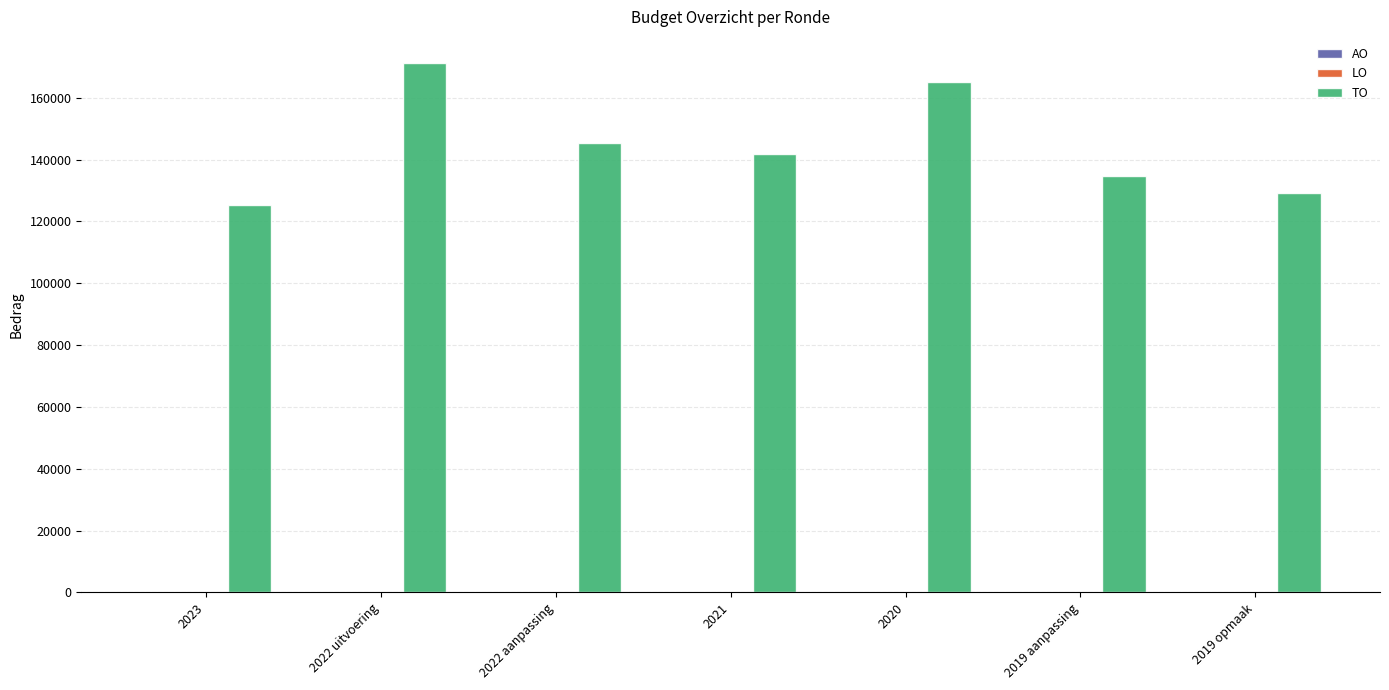

What is the label of the 3rd bar from the left?

2022 aanpassing